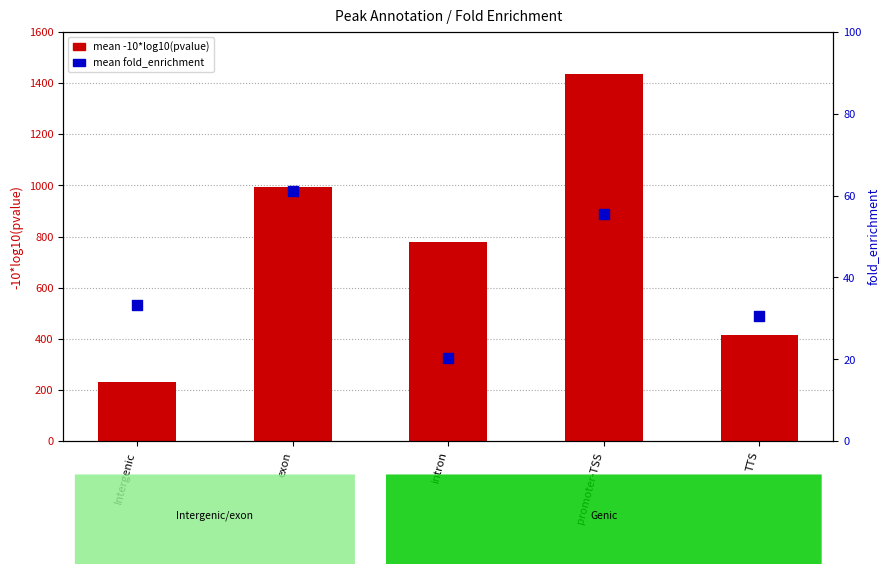

What are all the series names shown in the legend?

mean -10*log10(pvalue), mean fold_enrichment